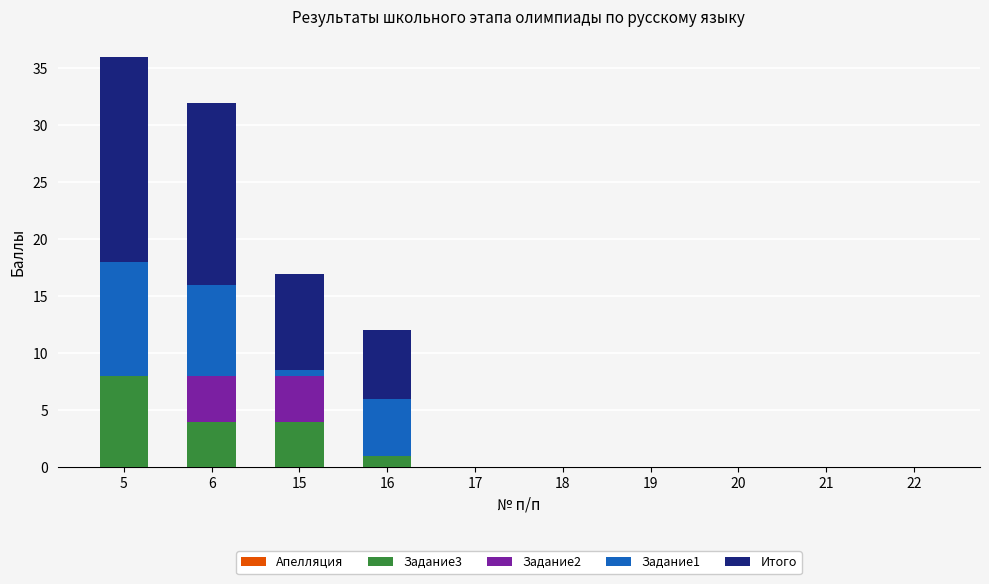

True or false: Задание3 has a value of 8.0 at 5.

True